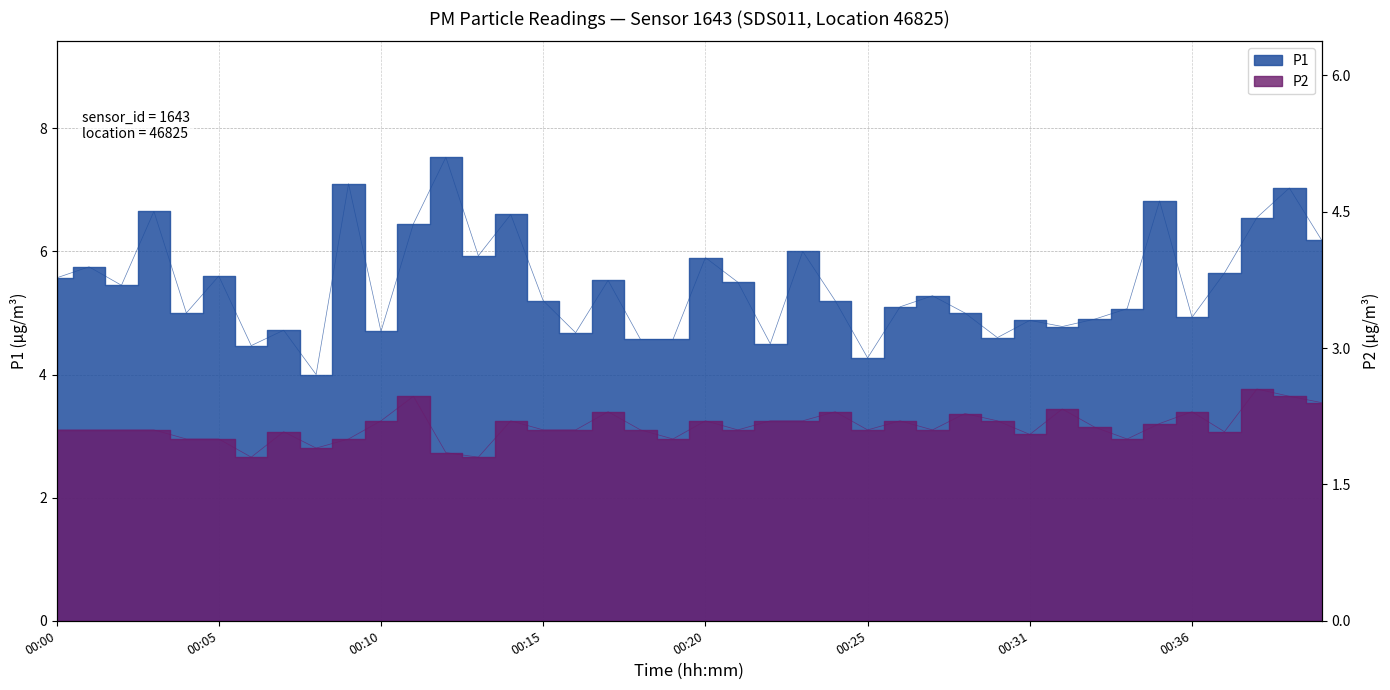

What is the maximum value for P2?

2.5